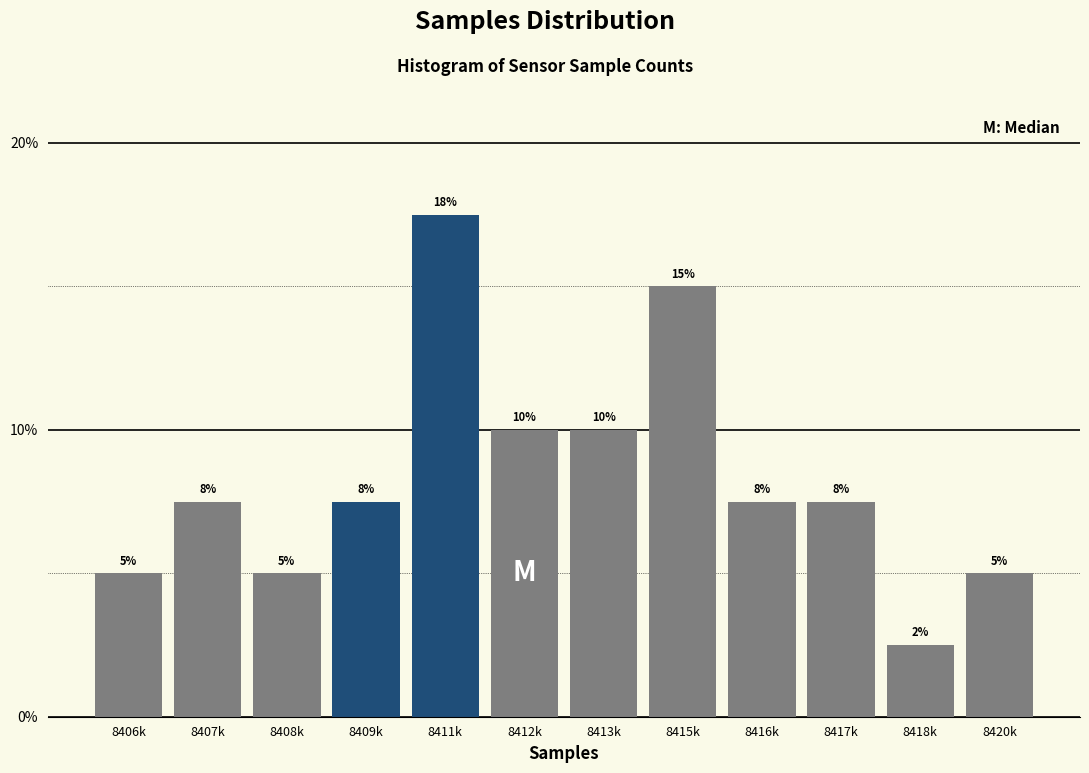

Is it true that the value at 8415k is 19.8?

False